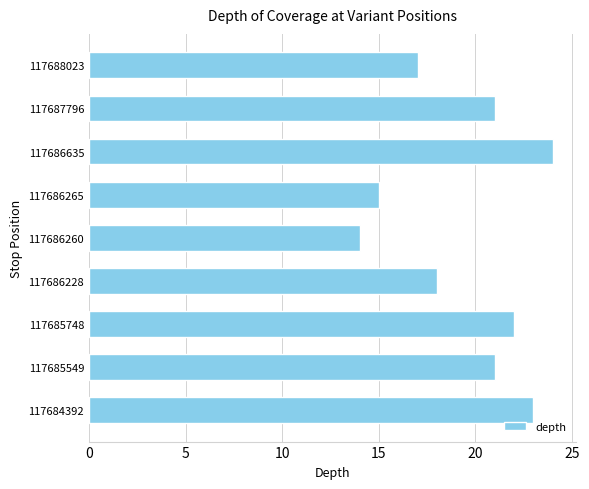

What is the sum of the values at 117685748 and 117685549?

43